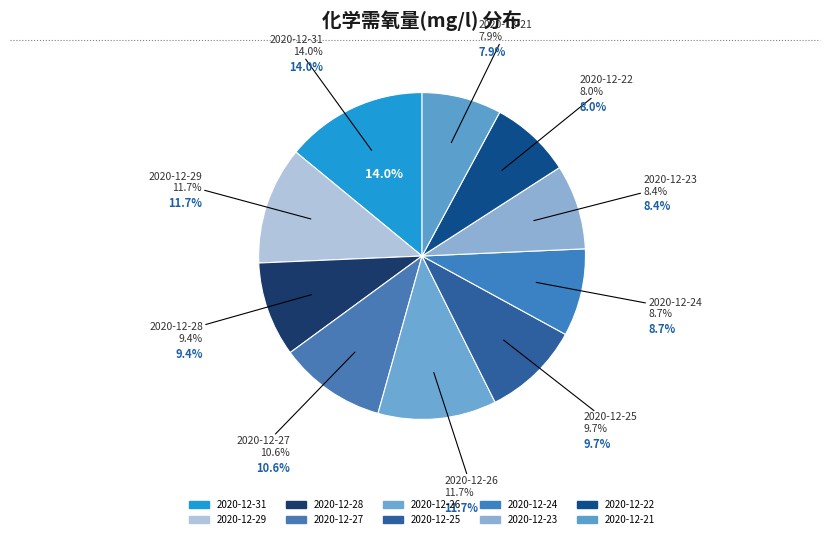

Is there any slice that represents more than half of the pie?

No